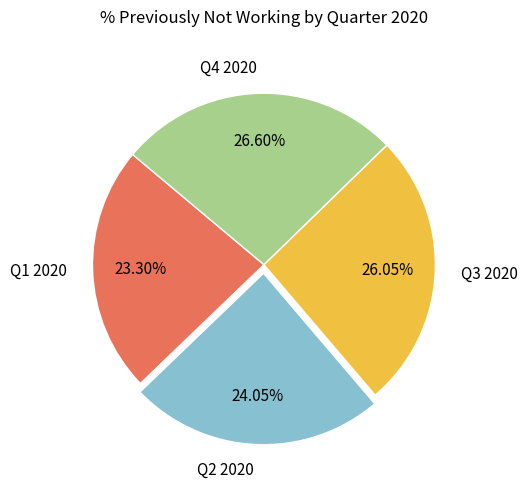

Is there any slice that represents more than half of the pie?

No